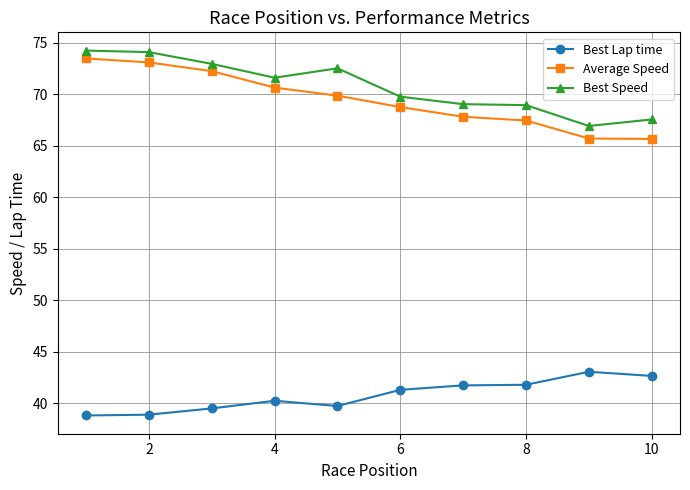

True or false: Best Speed and Best Lap time cross at least once.

False